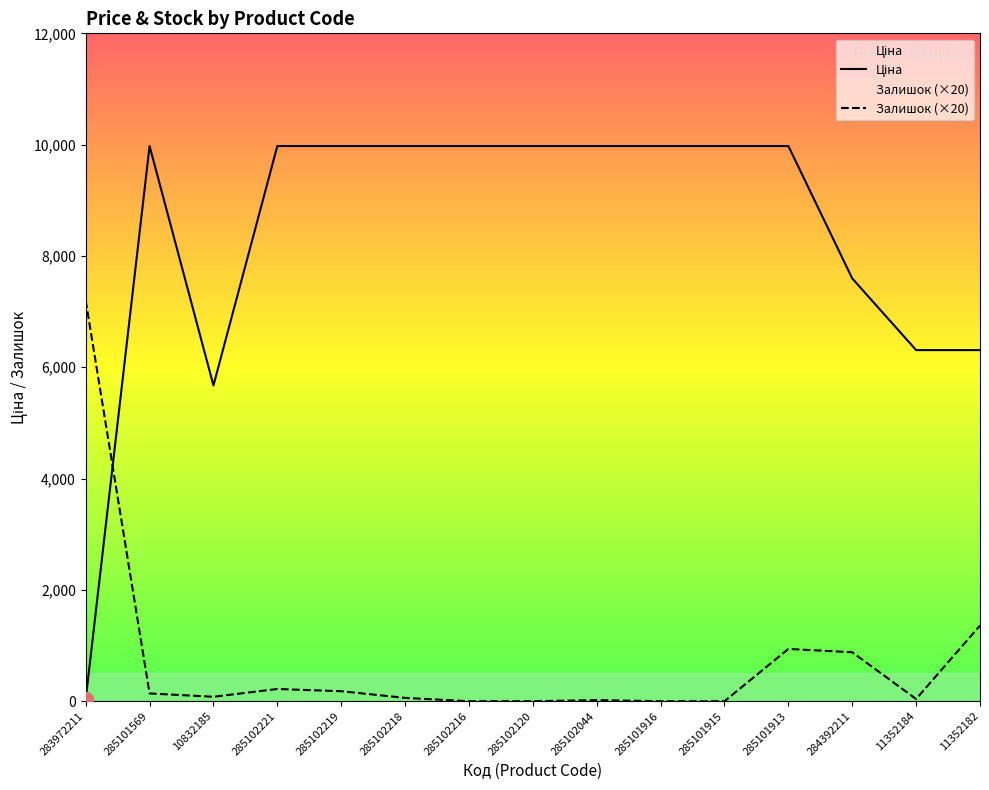

Does the chart display data point markers on the line(s)?

No